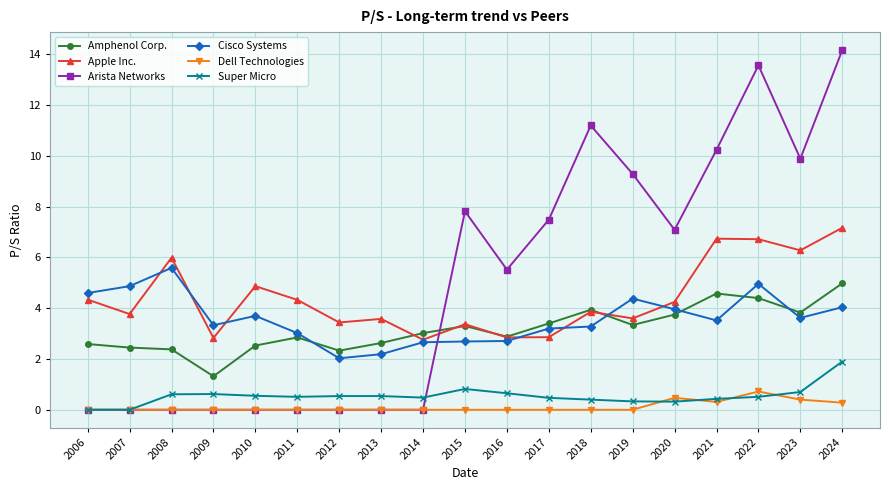

At how many categories does at least one series exceed 11?

3